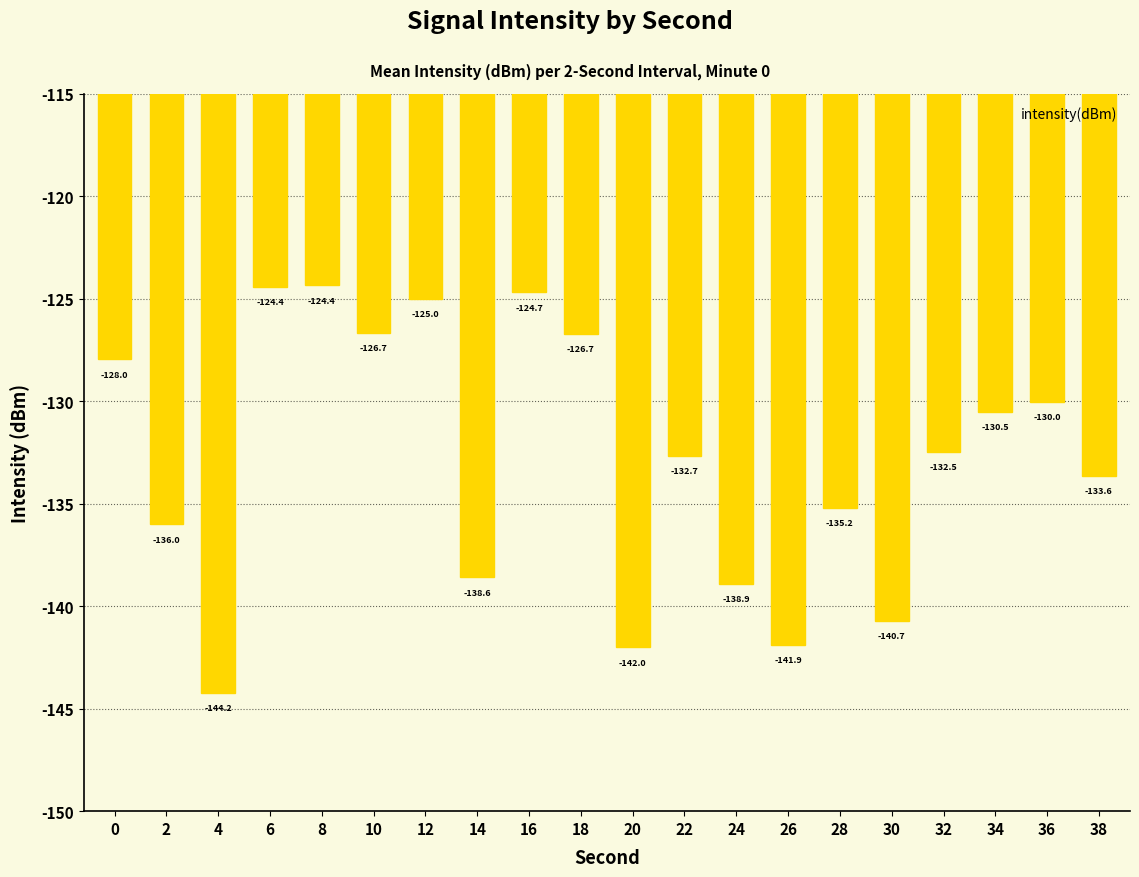

True or false: the data shows -46.0 at 6.

False